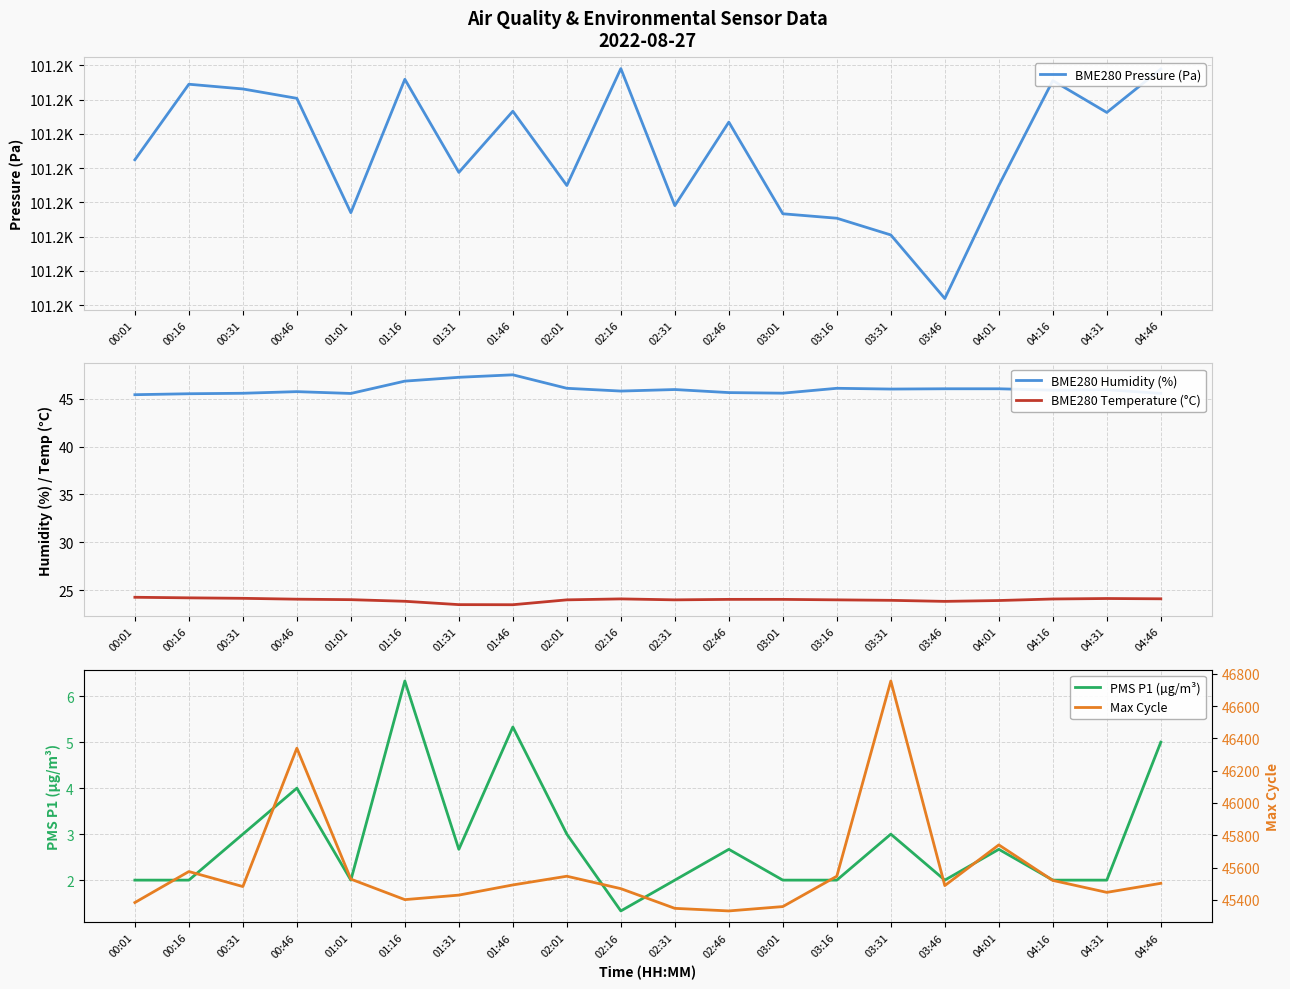

What is the difference between the BME280 Temperature (°C) values at 04:01 and 01:16?

0.1